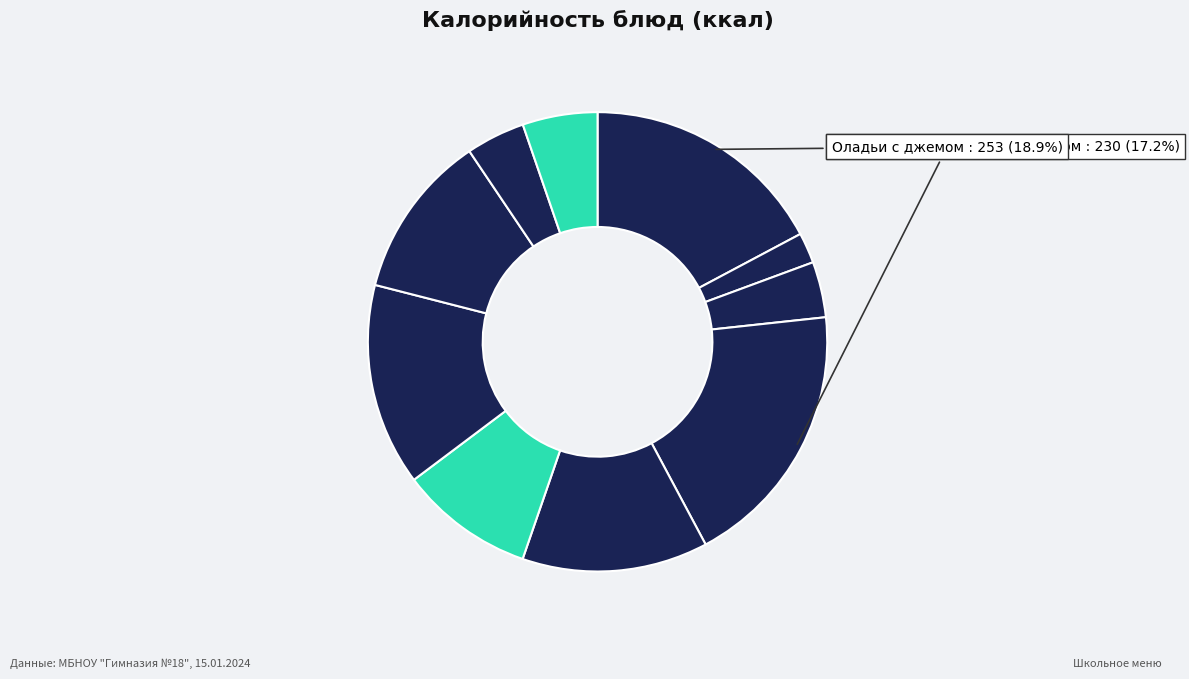

Count the number of slices in the pie.

10